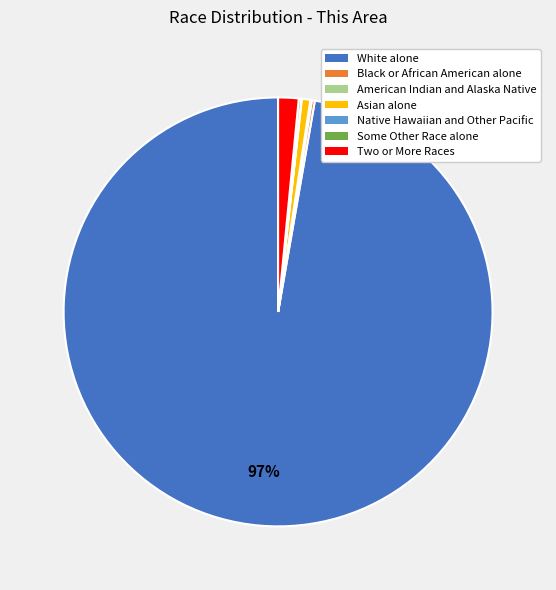

To the nearest percent, what portion does White alone represent?

97%